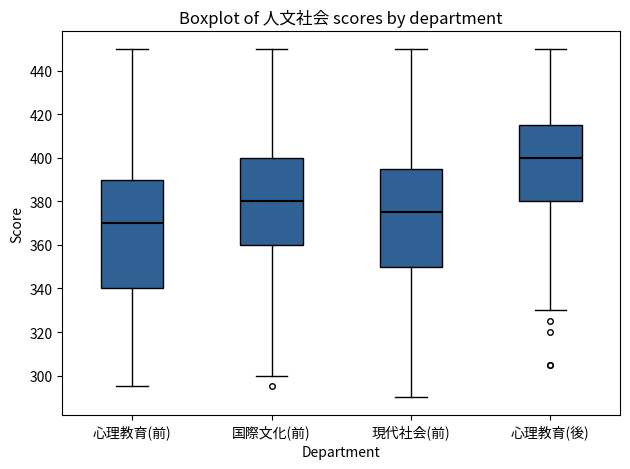

Reading left to right, read every box against the y-axis: the position of its median line, the range the box covers, and the ends of its whiskers. The values are not printed on the chart, so give them approximately, as read against the axis.

心理教育(前): median 370, box 340 to 390, whiskers 296 to 450
国際文化(前): median 380, box 360 to 400, whiskers 300 to 450
現代社会(前): median 376, box 350 to 396, whiskers 290 to 450
心理教育(後): median 400, box 380 to 416, whiskers 330 to 450